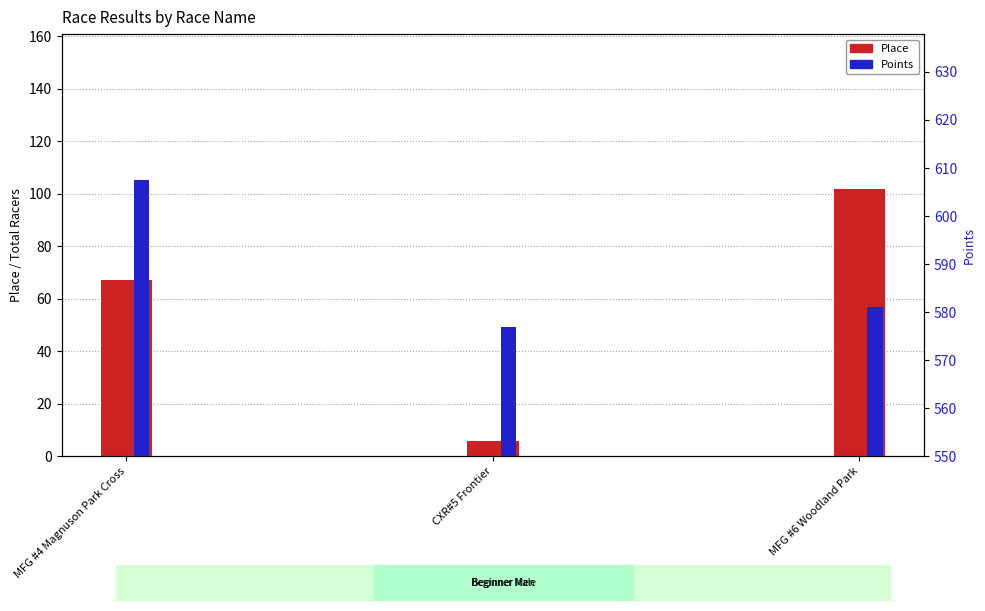

Rank the series by their maximum value, from highest to lowest.

Points, Place